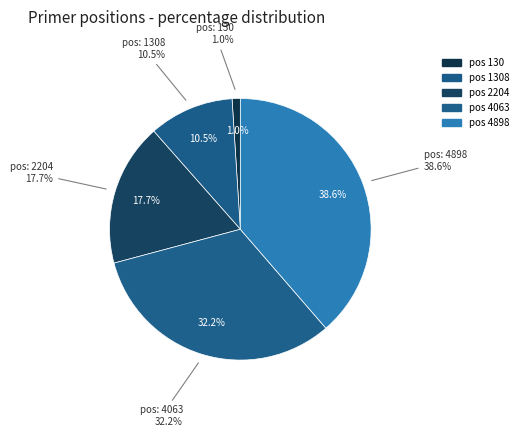

How many segments does this pie chart have?

5